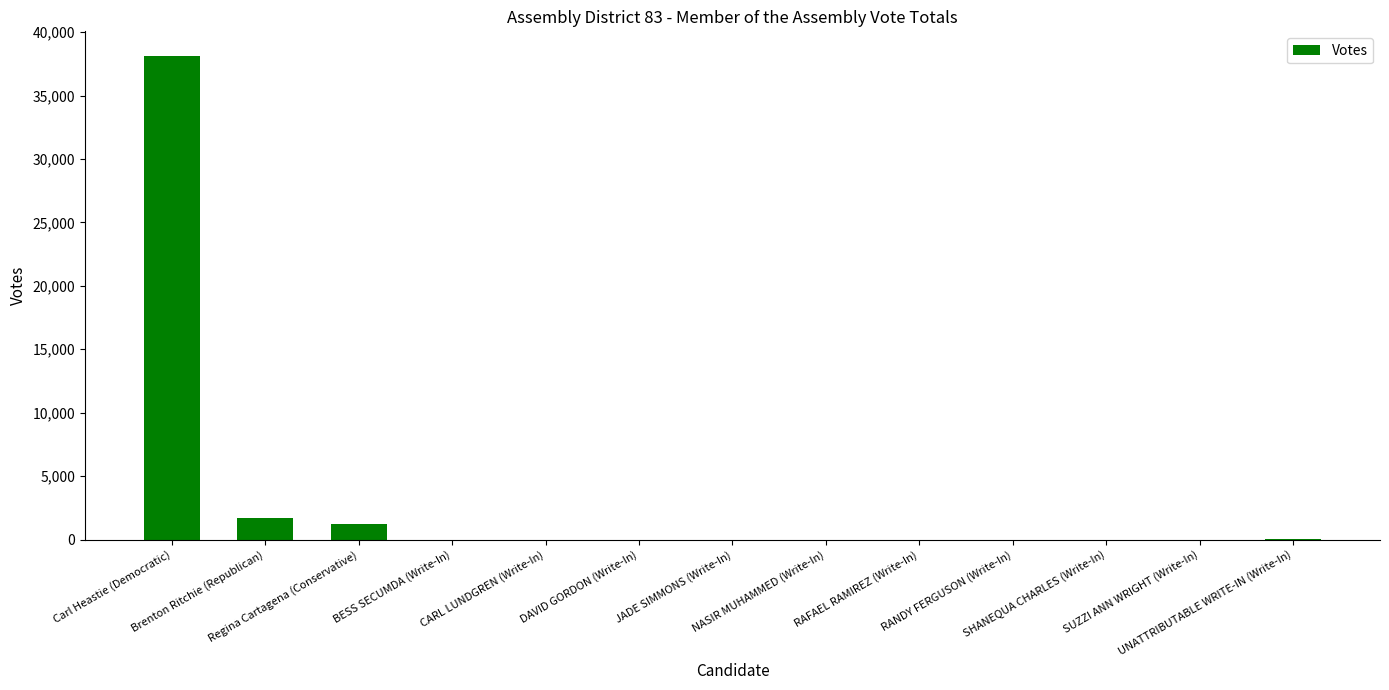

What is the greatest value displayed?

38151